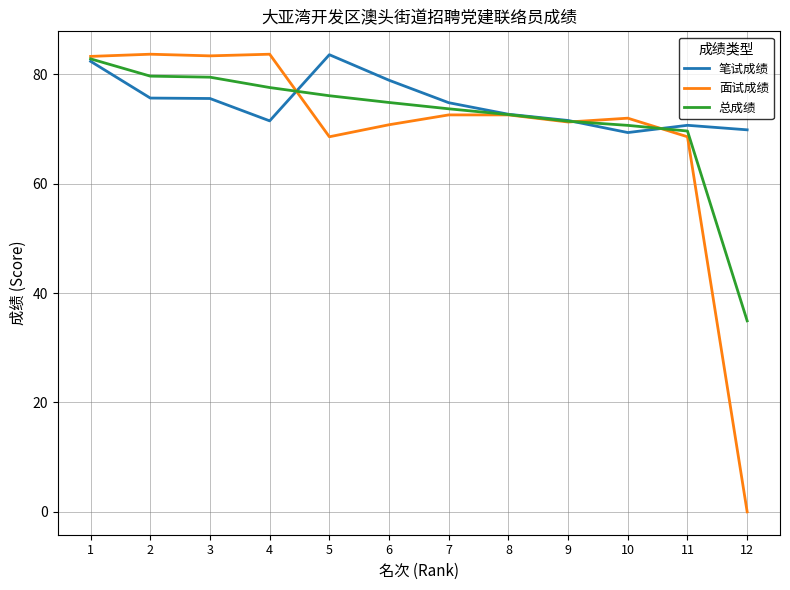

At 6, list the series in order from largest to smallest.

笔试成绩, 总成绩, 面试成绩